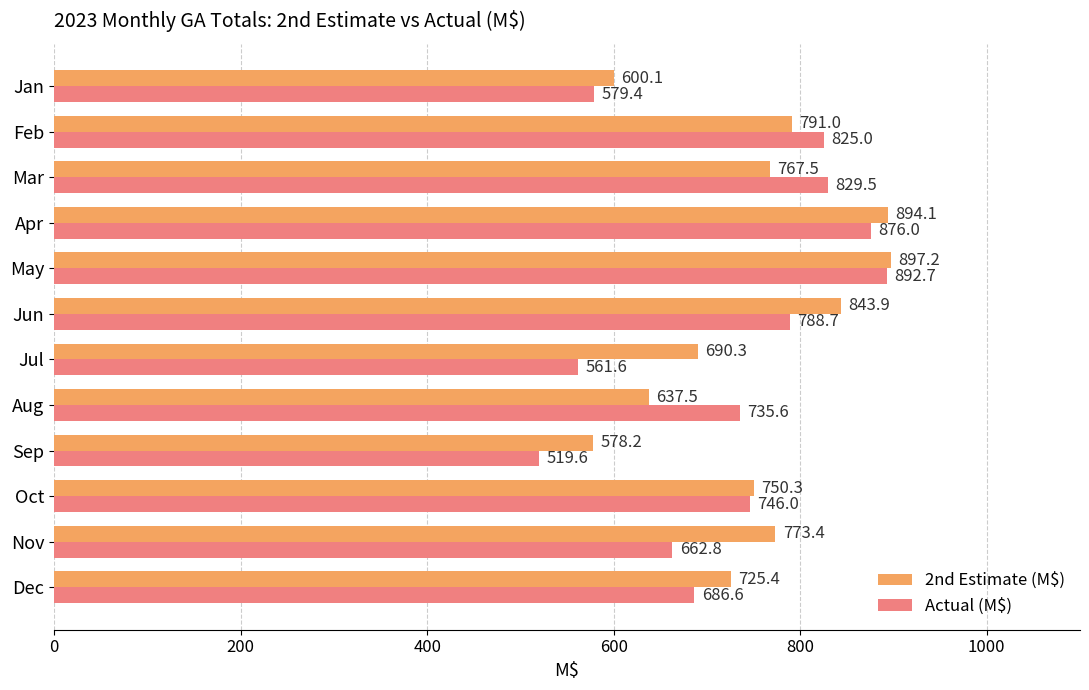

What is the difference between the second highest and minimum values in the Actual (M$) series?

356.4